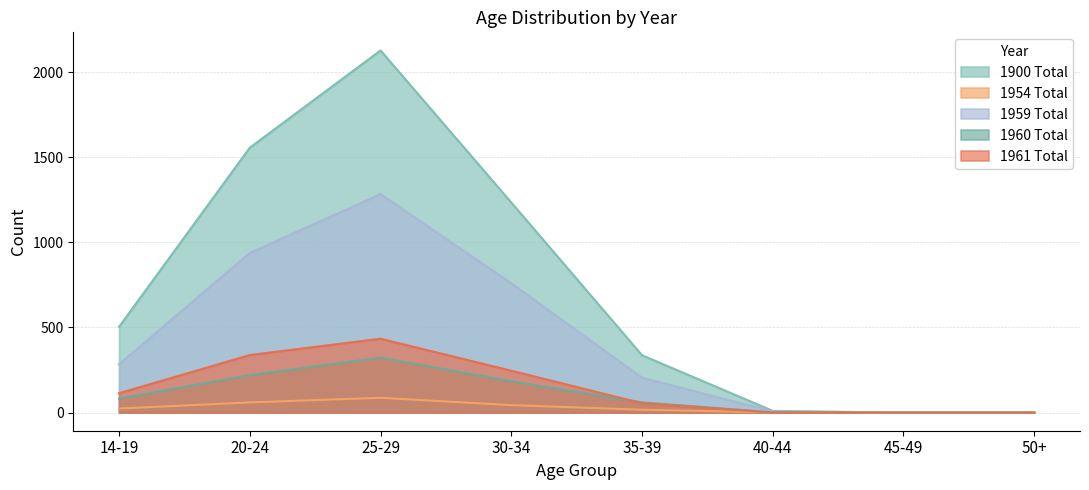

What is the label of the 1st point from the left?

14-19